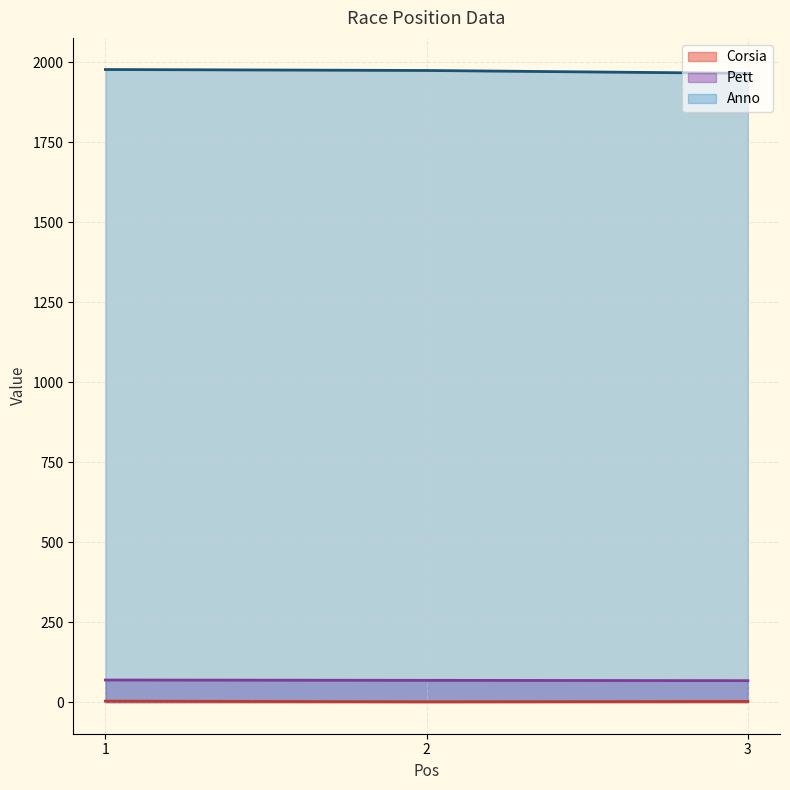

How many data points in Corsia are less than 2?

1